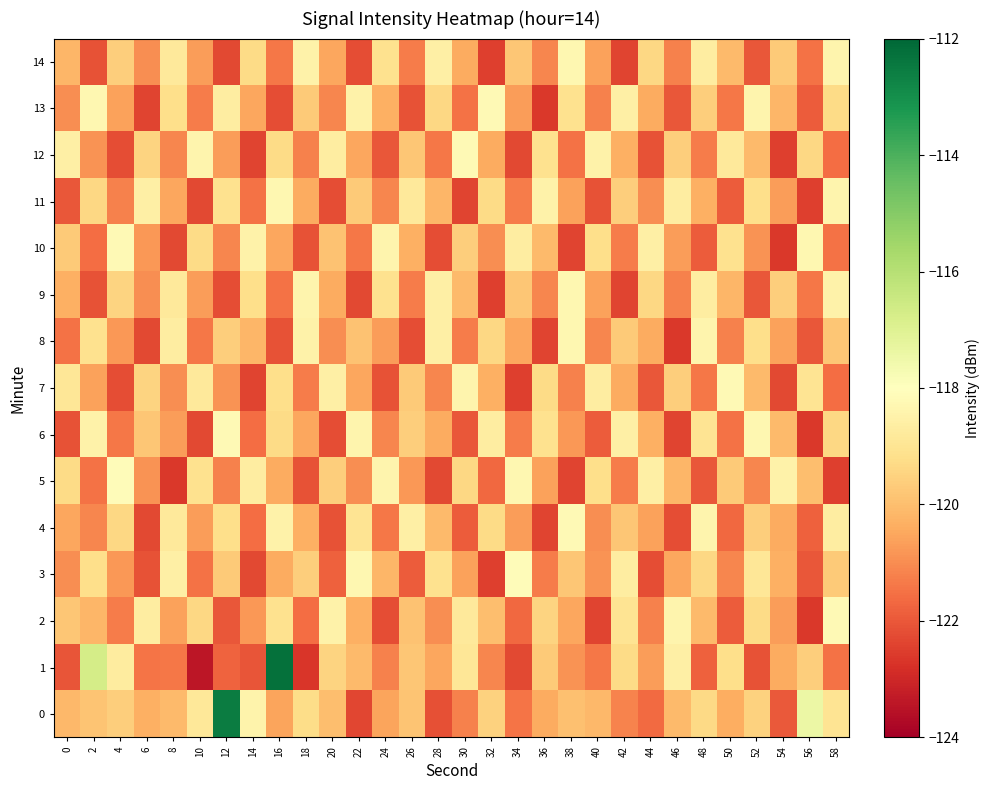

Reading right to left, list all the values displayed in this chart.

0: 58=-119.0	56=-117.4	54=-122.0	52=-119.5	50=-120.4	48=-119.3	46=-120.1	44=-121.6	42=-121.2	40=-120.1	38=-120.0	36=-120.4	34=-121.4	32=-119.5	30=-121.2	28=-122.2	26=-119.9	24=-120.5	22=-122.3	20=-120.0	18=-119.2	16=-120.6	14=-118.5	12=-112.5	10=-118.9	8=-120.1	6=-120.3	4=-119.6	2=-119.9	0=-120.1
1: 58=-121.5	56=-119.6	54=-120.4	52=-122.1	50=-119.2	48=-121.8	46=-118.6	44=-120.7	42=-119.3	40=-121.4	38=-120.9	36=-119.7	34=-122.3	32=-121.1	30=-118.9	28=-120.5	26=-119.8	24=-121.2	22=-120.1	20=-119.5	18=-122.7	16=-112.3	14=-122.0	12=-121.8	10=-123.4	8=-121.4	6=-121.4	4=-118.7	2=-116.7	0=-122.0
2: 58=-118.2	56=-122.6	54=-120.7	52=-119.3	50=-121.9	48=-120.1	46=-118.4	44=-121.2	42=-119.0	40=-122.4	38=-120.5	36=-119.5	34=-121.7	32=-120.0	30=-118.8	28=-121.0	26=-119.9	24=-122.2	22=-120.3	20=-118.5	18=-121.6	16=-119.1	14=-120.8	12=-122.0	10=-119.4	8=-120.6	6=-118.7	4=-121.3	2=-120.2	0=-119.8
3: 58=-119.7	56=-122.0	54=-120.3	52=-118.9	50=-121.1	48=-119.4	46=-120.5	44=-122.2	42=-118.7	40=-120.9	38=-119.8	36=-121.3	34=-118.1	32=-122.5	30=-120.6	28=-119.1	26=-121.9	24=-120.2	22=-118.3	20=-121.8	18=-119.6	16=-120.4	14=-122.3	12=-119.7	10=-121.5	8=-118.6	6=-122.1	4=-120.8	2=-119.2	0=-121.0
4: 58=-118.7	56=-121.8	54=-120.4	52=-119.6	50=-121.7	48=-118.4	46=-122.2	44=-120.6	42=-119.8	40=-121.0	38=-118.2	36=-122.4	34=-120.7	32=-119.3	30=-121.9	28=-120.1	26=-118.6	24=-121.4	22=-119.0	20=-122.1	18=-120.3	16=-118.5	14=-121.6	12=-119.2	10=-120.7	8=-118.8	6=-122.3	4=-119.4	2=-121.1	0=-120.5
5: 58=-122.5	56=-120.0	54=-118.5	52=-121.1	50=-119.7	48=-122.0	46=-120.2	44=-118.6	42=-121.3	40=-119.2	38=-122.4	36=-120.6	34=-118.3	32=-121.7	30=-119.4	28=-122.3	26=-120.8	24=-118.4	22=-121.0	20=-119.6	18=-122.1	16=-120.4	14=-118.7	12=-121.2	10=-119.1	8=-122.6	6=-120.9	4=-118.1	2=-121.5	0=-119.3
6: 58=-119.4	56=-122.6	54=-120.1	52=-118.3	50=-121.5	48=-119.0	46=-122.4	44=-120.3	42=-118.6	40=-121.9	38=-120.8	36=-119.1	34=-121.3	32=-118.7	30=-122.0	28=-120.4	26=-119.6	24=-121.1	22=-118.4	20=-122.2	18=-120.5	16=-119.3	14=-121.6	12=-118.2	10=-122.3	8=-120.7	6=-119.8	4=-121.4	2=-118.5	0=-122.1
7: 58=-121.6	56=-119.0	54=-122.3	52=-120.1	50=-118.2	48=-121.4	46=-119.6	44=-122.0	42=-120.4	40=-118.7	38=-121.2	36=-119.3	34=-122.5	32=-120.3	30=-118.4	28=-121.1	26=-119.7	24=-122.1	22=-120.5	20=-118.6	18=-121.3	16=-119.2	14=-122.4	12=-120.9	10=-118.8	8=-121.0	6=-119.5	4=-122.2	2=-120.6	0=-118.9
8: 58=-119.8	56=-122.0	54=-120.6	52=-119.2	50=-121.2	48=-118.4	46=-122.6	44=-120.4	42=-119.7	40=-121.1	38=-118.3	36=-122.4	34=-120.5	32=-119.4	30=-121.3	28=-118.6	26=-122.2	24=-120.7	22=-119.9	20=-121.0	18=-118.5	16=-122.1	14=-120.2	12=-119.6	10=-121.4	8=-118.7	6=-122.3	4=-120.8	2=-119.1	0=-121.5
9: 58=-118.5	56=-121.4	54=-119.6	52=-122.0	50=-120.2	48=-118.7	46=-121.2	44=-119.4	42=-122.4	40=-120.6	38=-118.3	36=-121.1	34=-119.8	32=-122.5	30=-120.1	28=-118.6	26=-121.3	24=-119.1	22=-122.3	20=-120.4	18=-118.4	16=-121.5	14=-119.2	12=-122.2	10=-120.7	8=-118.8	6=-121.0	4=-119.5	2=-122.1	0=-120.3
10: 58=-121.5	56=-118.3	54=-122.6	52=-120.9	50=-119.1	48=-121.9	46=-120.7	44=-118.6	42=-121.3	40=-119.2	38=-122.4	36=-120.1	34=-118.7	32=-121.0	30=-119.6	28=-122.2	26=-120.3	24=-118.4	22=-121.4	20=-119.9	18=-122.1	16=-120.5	14=-118.5	12=-121.1	10=-119.3	8=-122.3	6=-120.8	4=-118.2	2=-121.6	0=-119.7
11: 58=-118.4	56=-122.5	54=-120.7	52=-119.2	50=-121.9	48=-120.3	46=-118.7	44=-121.0	42=-119.6	40=-122.1	38=-120.6	36=-118.5	34=-121.3	32=-119.3	30=-122.4	28=-120.2	26=-118.8	24=-121.1	22=-119.7	20=-122.2	18=-120.4	16=-118.3	14=-121.5	12=-119.1	10=-122.3	8=-120.5	6=-118.6	4=-121.2	2=-119.4	0=-122.0
12: 58=-121.6	56=-119.4	54=-122.5	52=-120.1	50=-118.8	48=-121.3	46=-119.6	44=-122.1	42=-120.3	40=-118.5	38=-121.5	36=-119.1	34=-122.3	32=-120.4	30=-118.2	28=-121.4	26=-119.8	24=-122.0	22=-120.5	20=-118.7	18=-121.2	16=-119.3	14=-122.4	12=-120.7	10=-118.4	8=-121.1	6=-119.5	4=-122.2	2=-120.9	0=-118.6
13: 58=-119.3	56=-121.9	54=-120.2	52=-118.4	50=-121.4	48=-119.6	46=-122.0	44=-120.4	42=-118.6	40=-121.2	38=-119.1	36=-122.6	34=-120.7	32=-118.2	30=-121.5	28=-119.4	26=-122.1	24=-120.3	22=-118.5	20=-121.1	18=-119.7	16=-122.2	14=-120.5	12=-118.7	10=-121.3	8=-119.2	6=-122.4	4=-120.6	2=-118.3	0=-121.0
14: 58=-118.4	56=-121.5	54=-119.7	52=-122.0	50=-120.1	48=-118.7	46=-121.2	44=-119.4	42=-122.4	40=-120.6	38=-118.3	36=-121.1	34=-119.8	32=-122.5	30=-120.4	28=-118.6	26=-121.3	24=-119.1	22=-122.2	20=-120.5	18=-118.5	16=-121.4	14=-119.3	12=-122.3	10=-120.7	8=-118.8	6=-121.0	4=-119.6	2=-122.1	0=-120.2